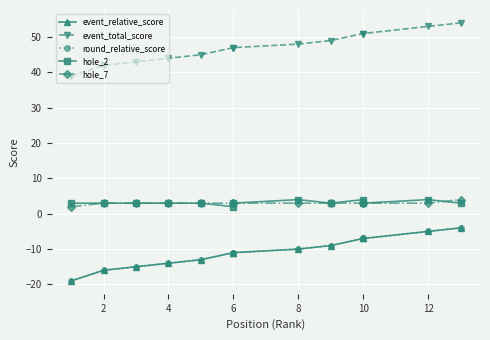

What is the value of the round_relative_score point at the 4th from the left?

-14